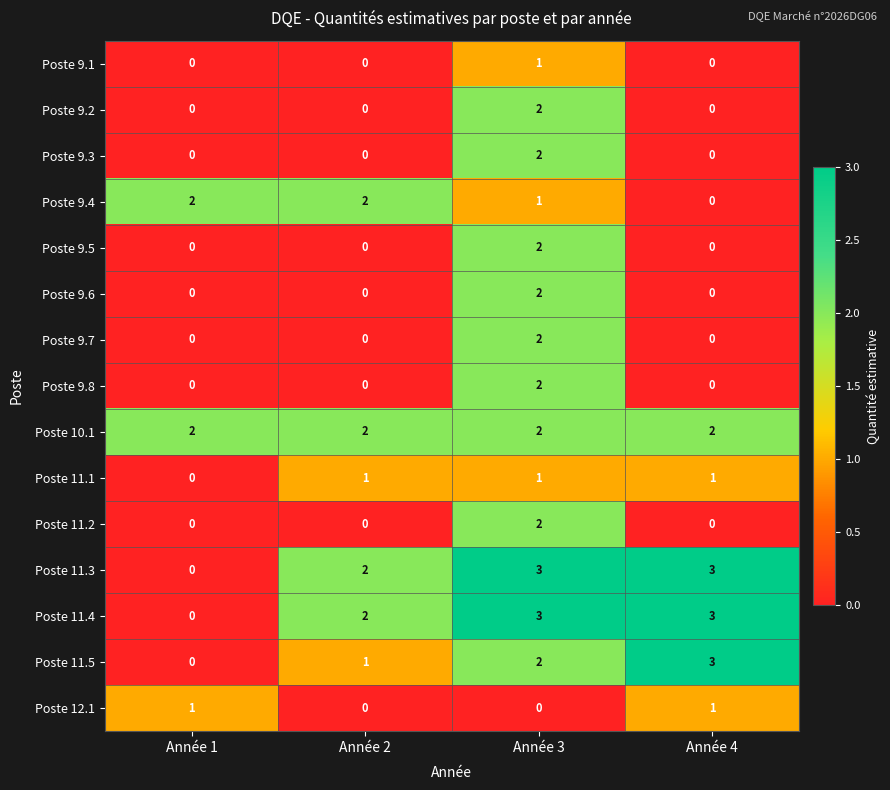

What value does the Poste 11.4 series have at Année 4?

3